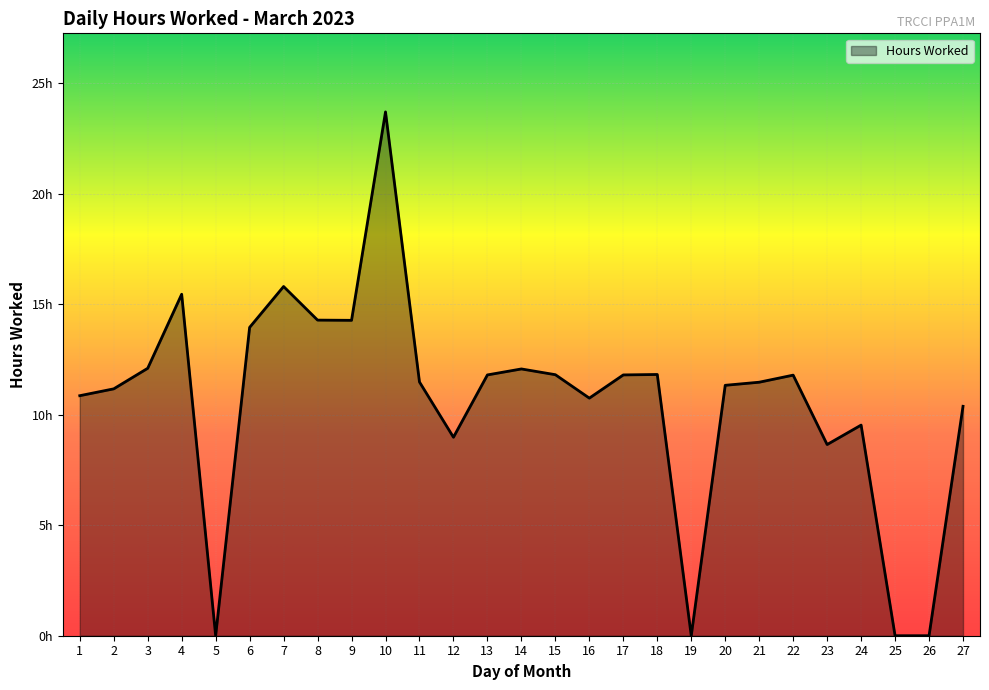

What is the sum of all values?

285.2